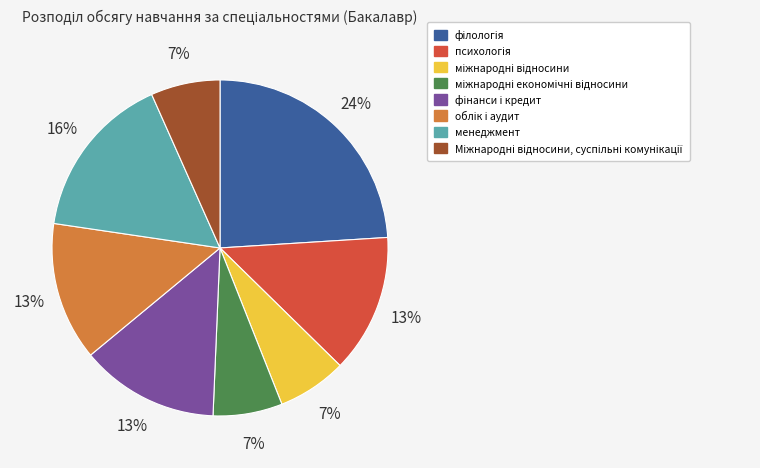

To the nearest percent, what is the average slice percentage?

12%